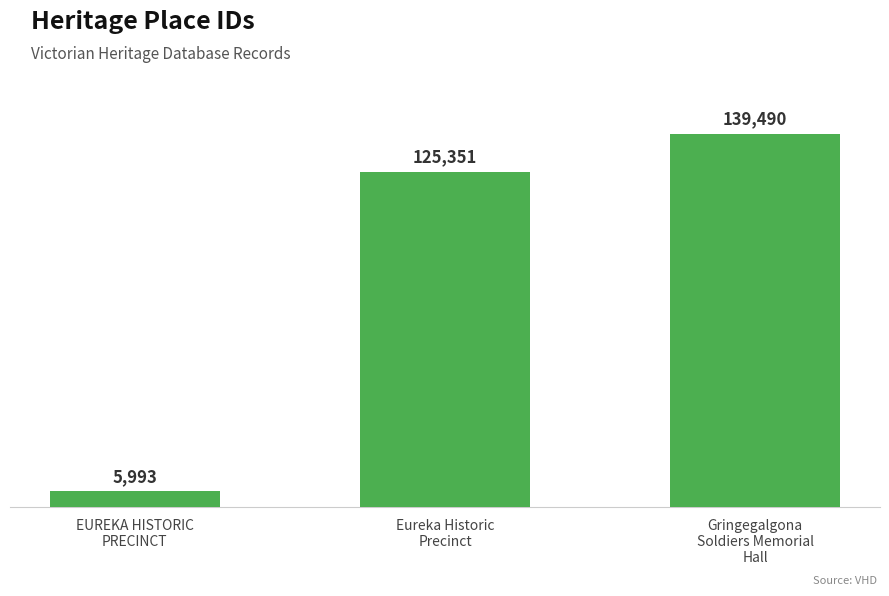

List the labels in order of value, largest first.

Gringegalgona
Soldiers Memorial
Hall, Eureka Historic
Precinct, EUREKA HISTORIC
PRECINCT